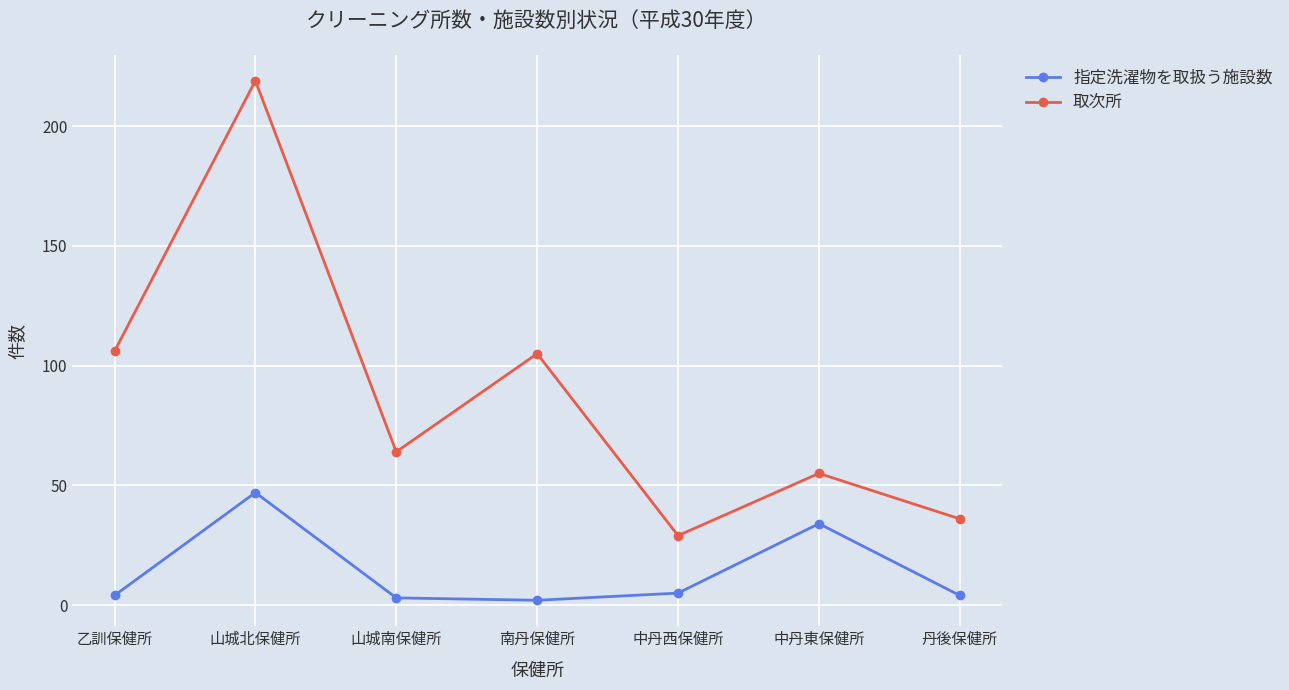

Reading left to right, list all the values displayed in this chart.

指定洗濯物を取扱う施設数: 乙訓保健所=4	山城北保健所=47	山城南保健所=3	南丹保健所=2	中丹西保健所=5	中丹東保健所=34	丹後保健所=4
取次所: 乙訓保健所=106	山城北保健所=219	山城南保健所=64	南丹保健所=105	中丹西保健所=29	中丹東保健所=55	丹後保健所=36